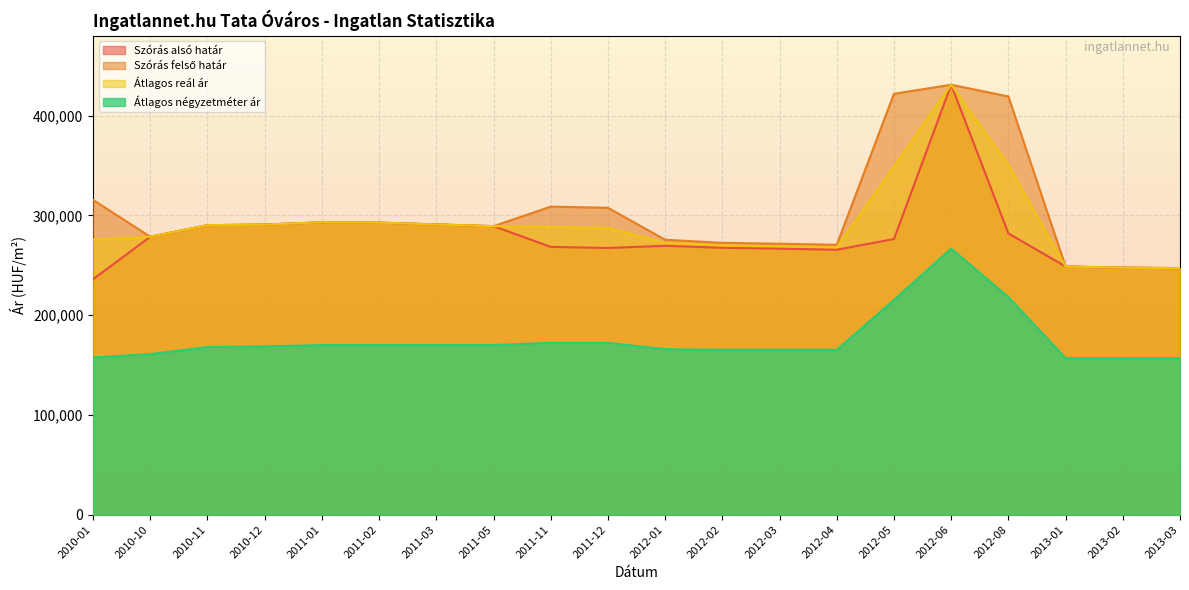

List the series in order of their peak value, lowest first.

Átlagos négyzetméter ár, Szórás alsó határ, Szórás felső határ, Átlagos reál ár